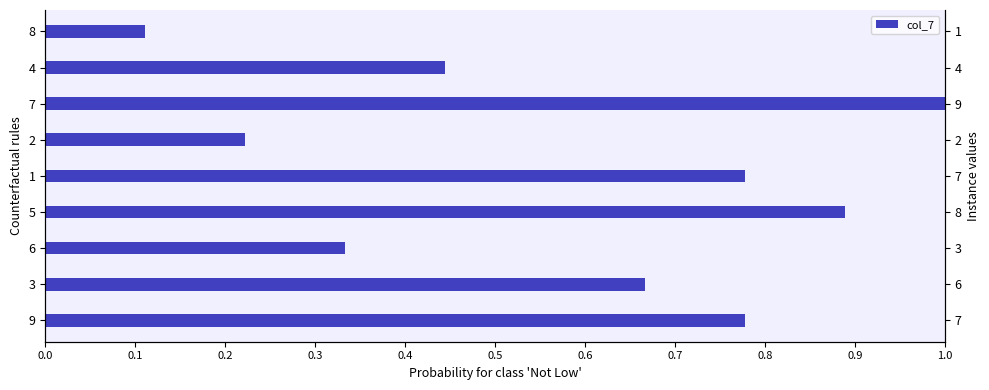

Count the number of categories in the chart.

9